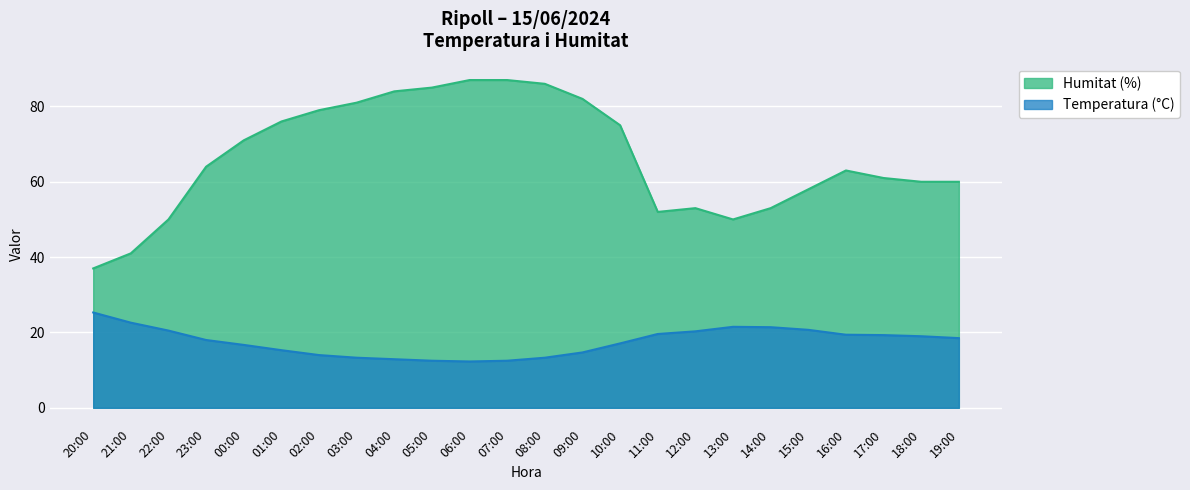

At which label does Temperatura (°C) first exceed 18?

20:00